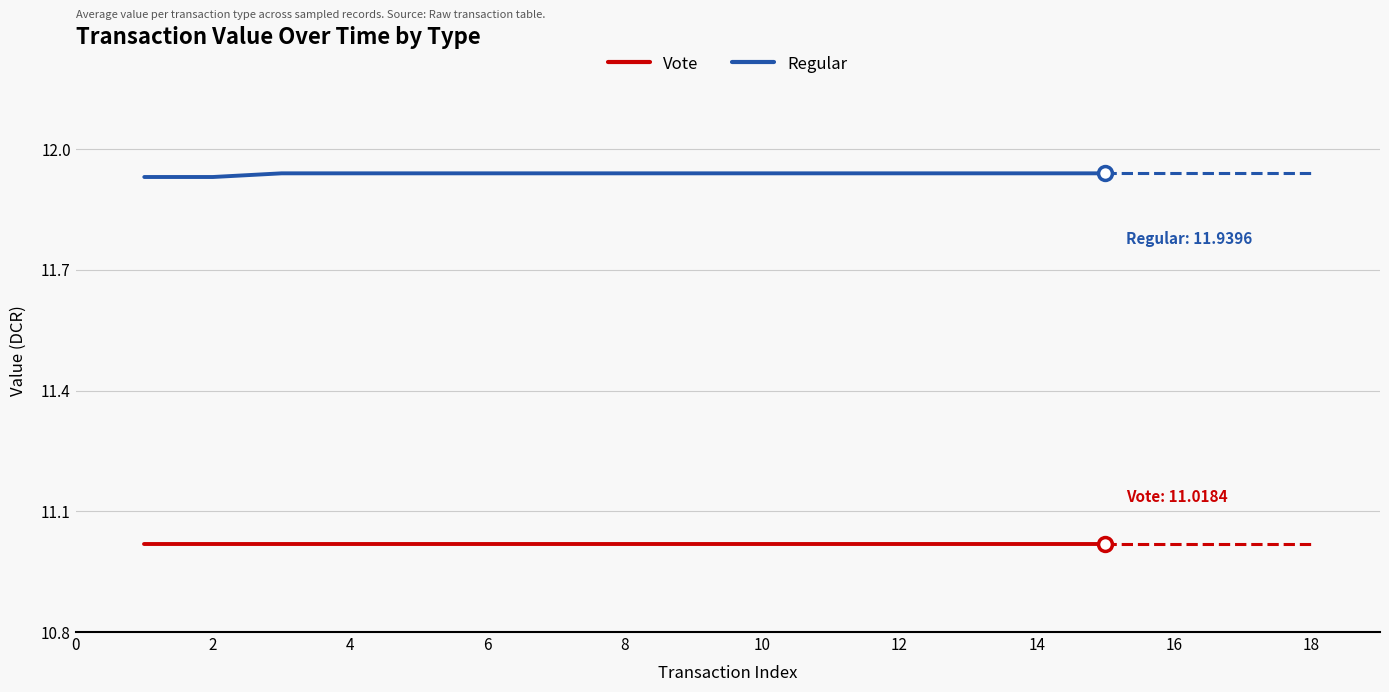

How many lines are shown in the chart?

2